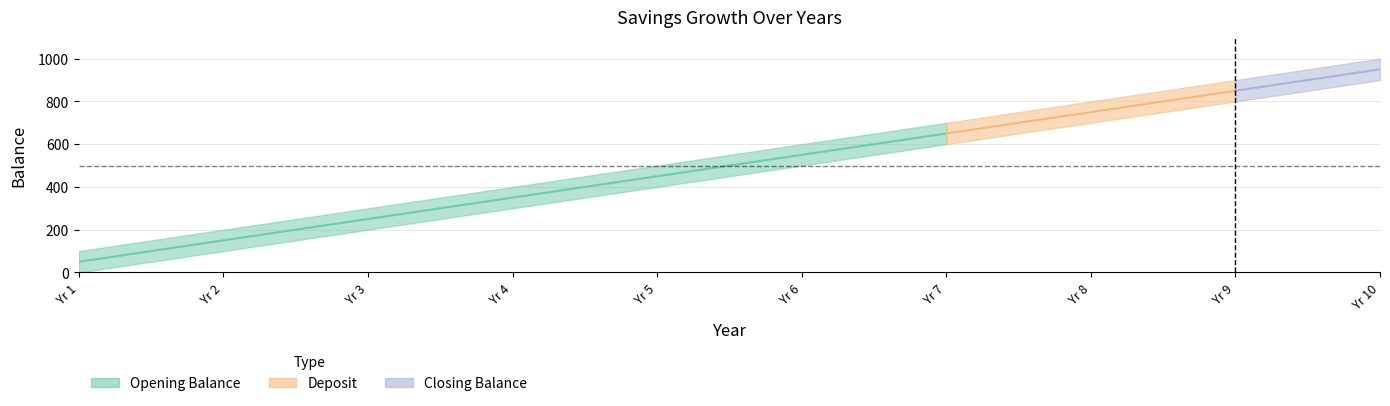

The value of Deposit at 3 is 162. True or false?

False